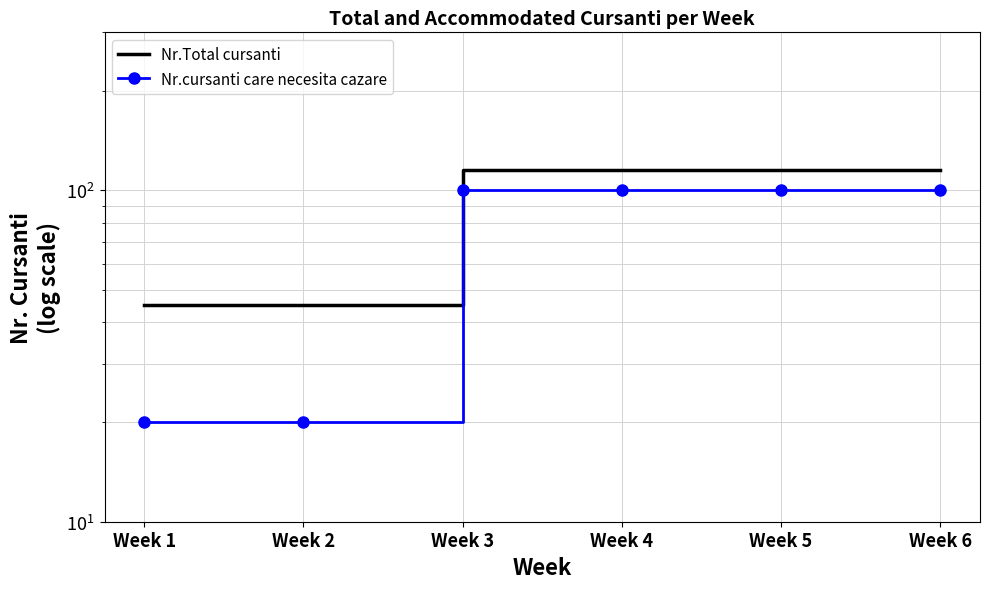

The value of Nr.Total cursanti at Week 4 is 172. True or false?

False